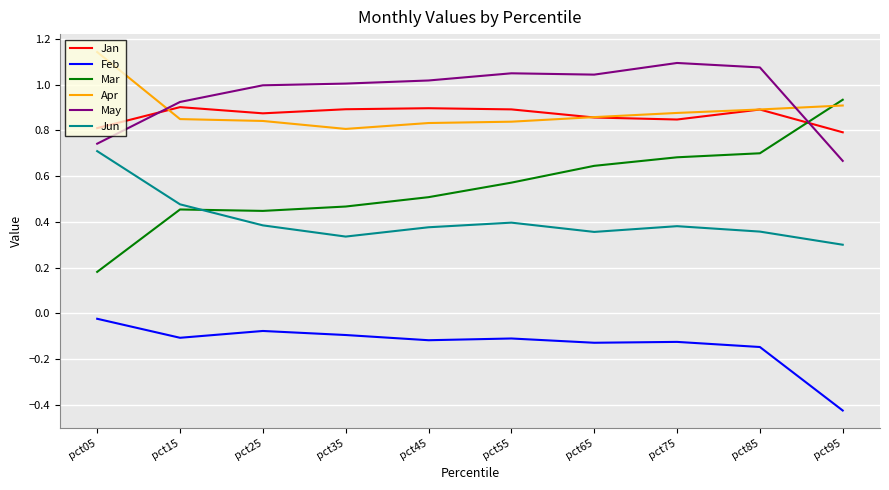

True or false: Feb and Apr cross at least once.

False